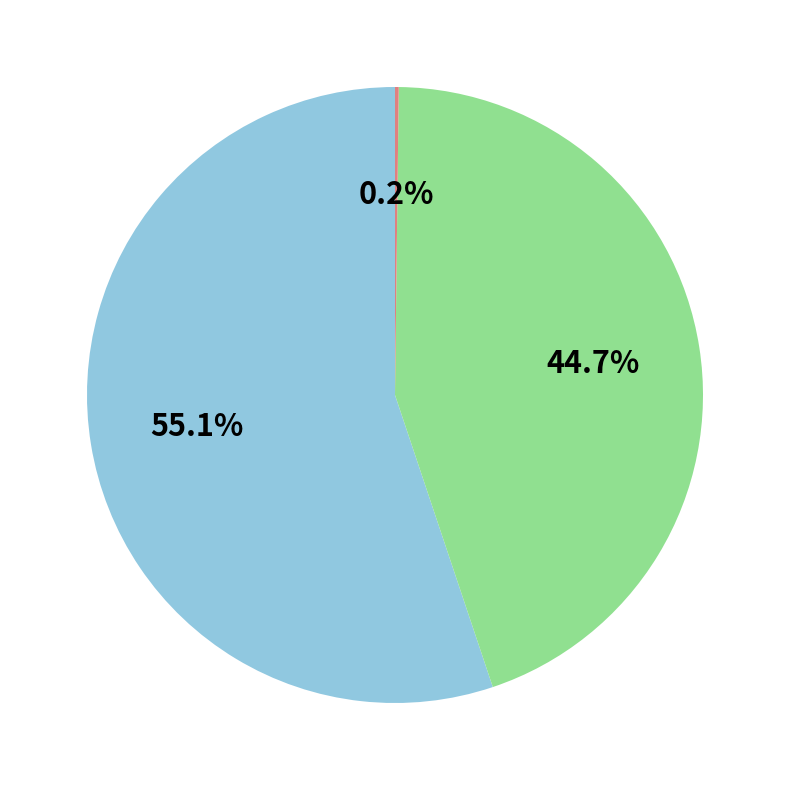

Is there any slice that represents more than half of the pie?

Yes